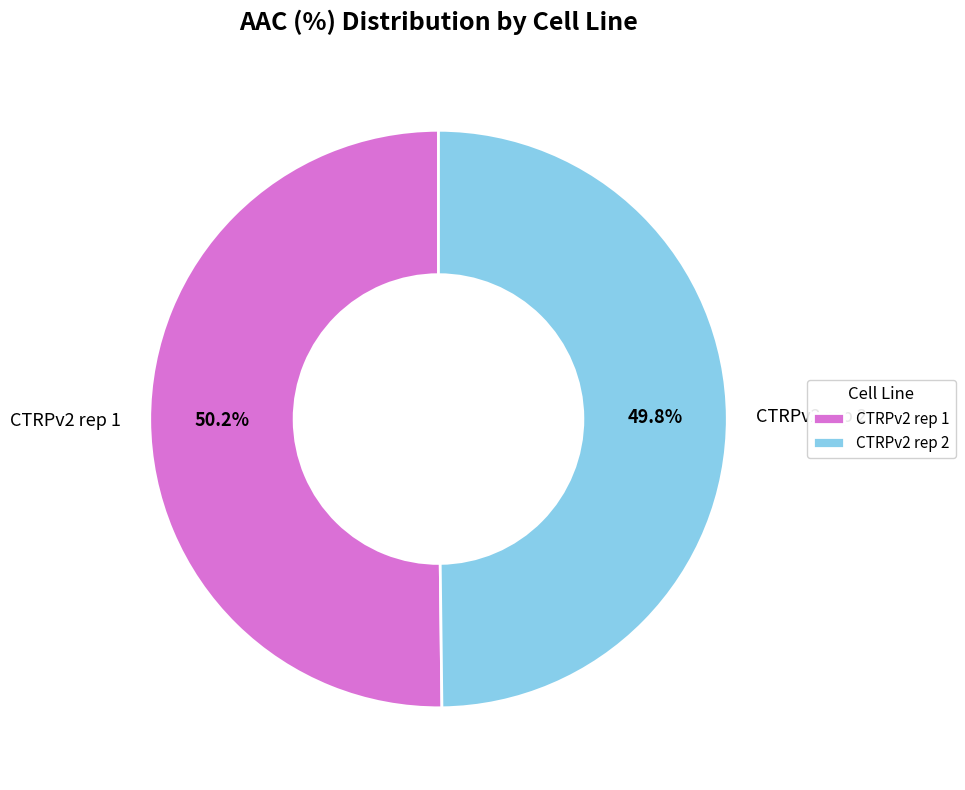

Is it true that CTRPv2 rep 1 is 50% of the pie?

True